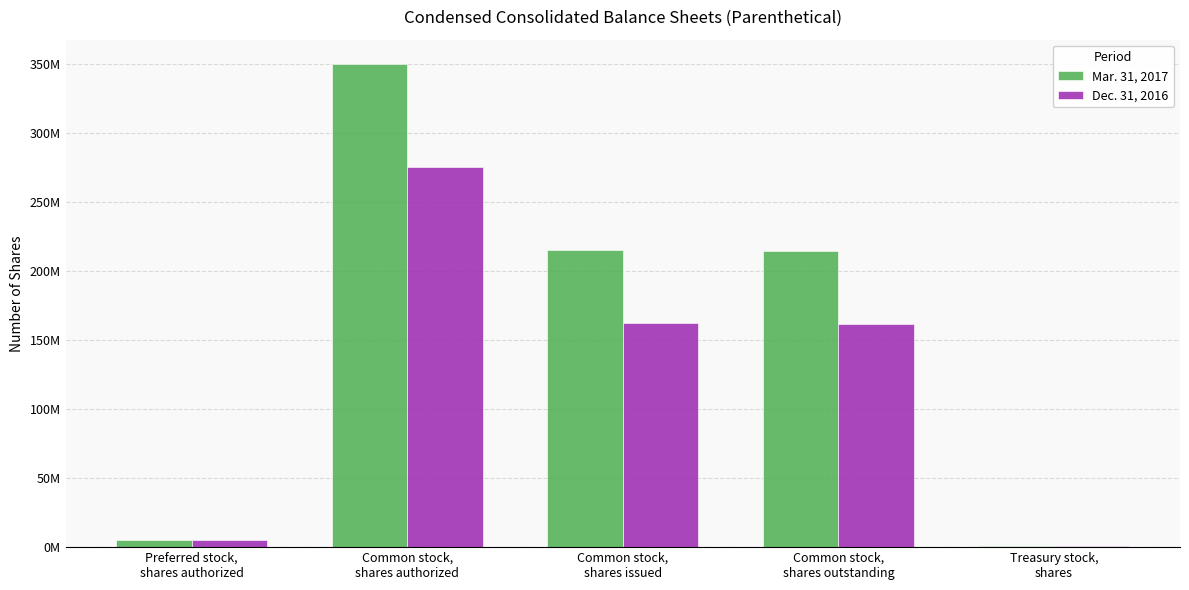

What are all the series names shown in the legend?

Mar. 31, 2017, Dec. 31, 2016